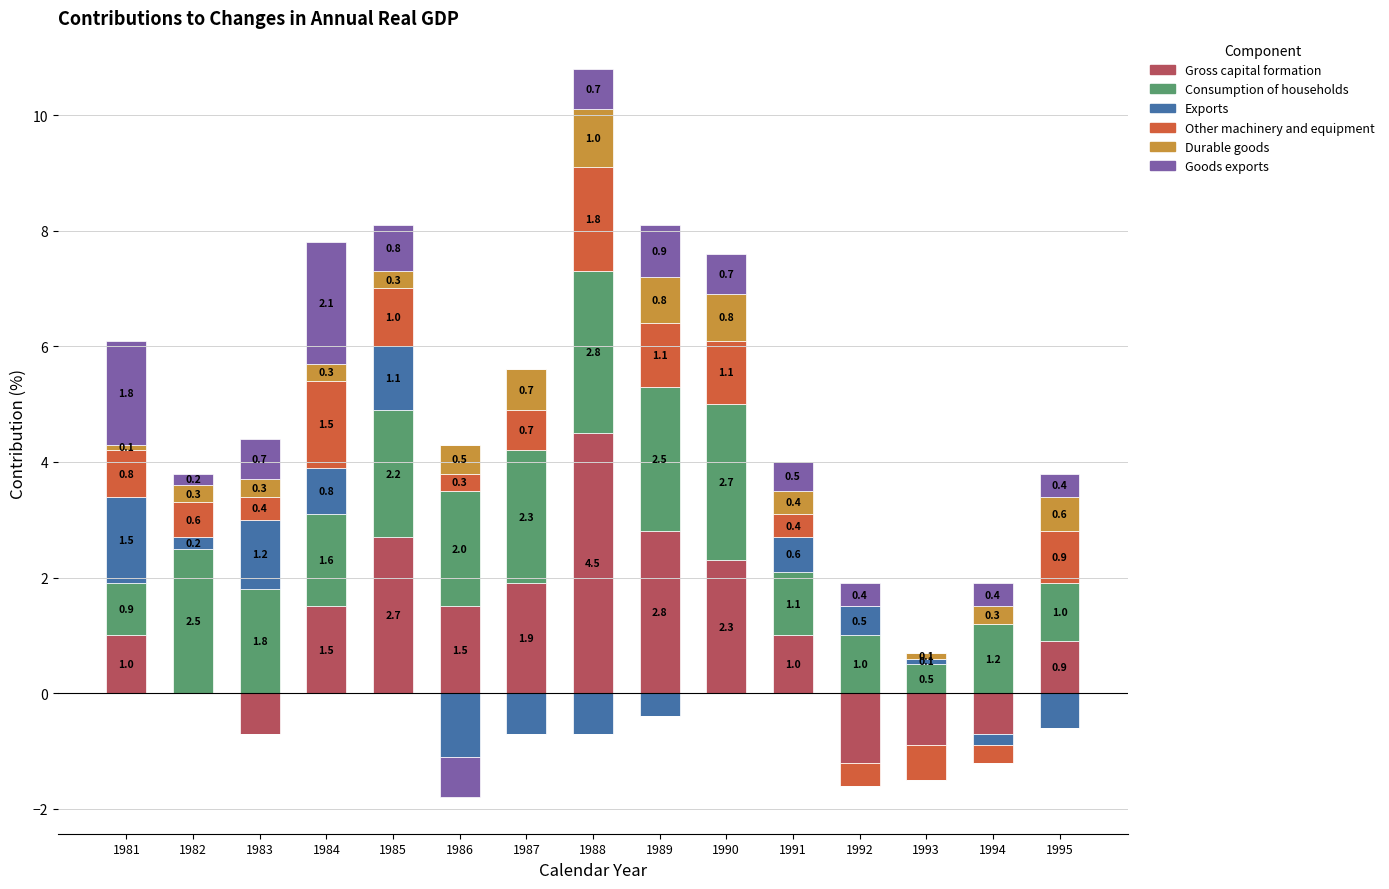

How many bars are there in total?

90